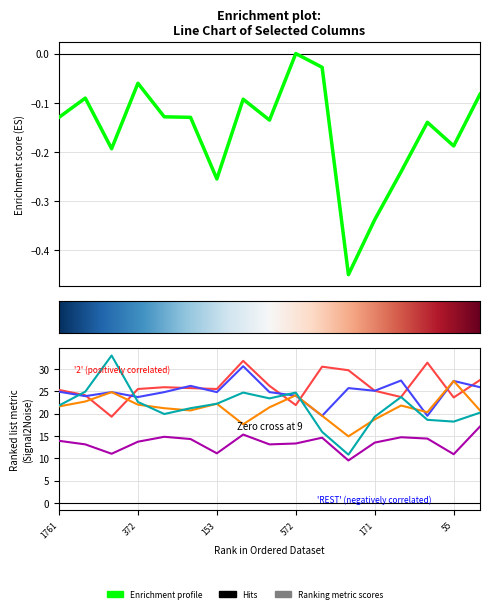

At which label is col_29 closest to 0?

572